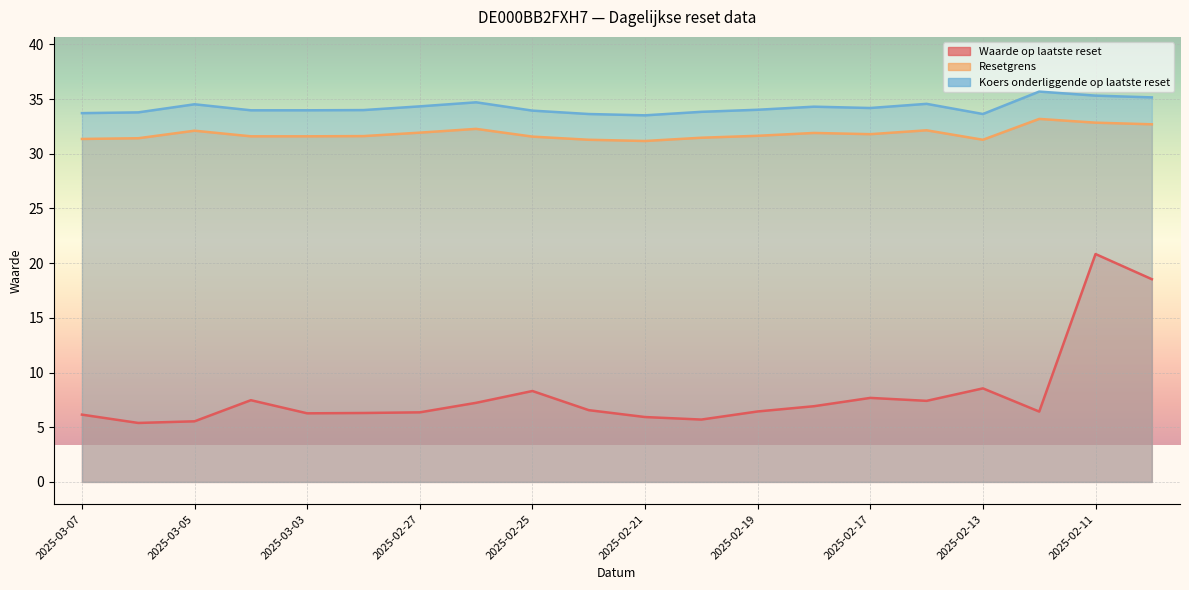

How many values in the Koers onderliggende op laatste reset series are below 34?

10